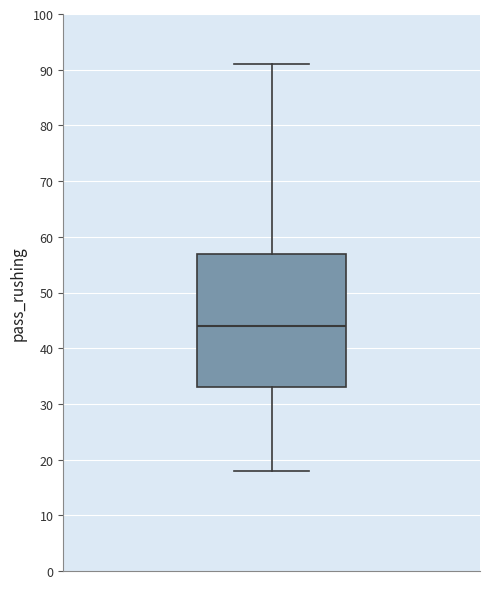

Read this box plot against the y-axis: the position of the median line, the range covered by the box, and the ends of both whiskers. The values are not printed on the chart, so give them approximately, as read against the axis.

median 44, box 33 to 57, whiskers 18 to 91